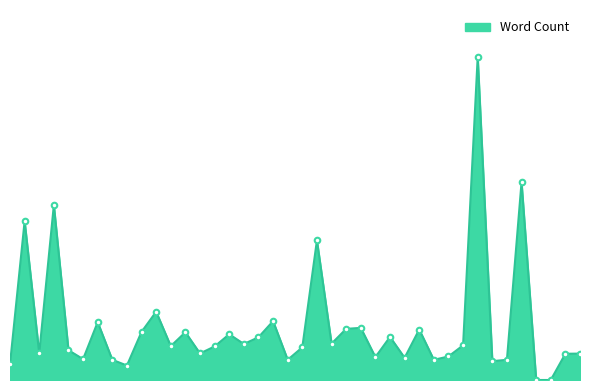

Does the chart display data point markers on the line(s)?

No